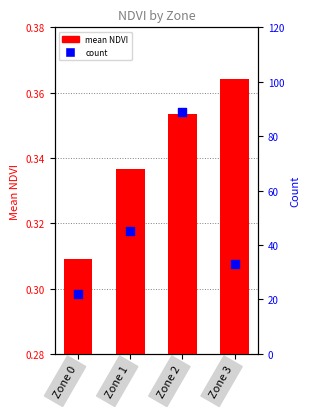

Which series has the widest spread of Y values?

count